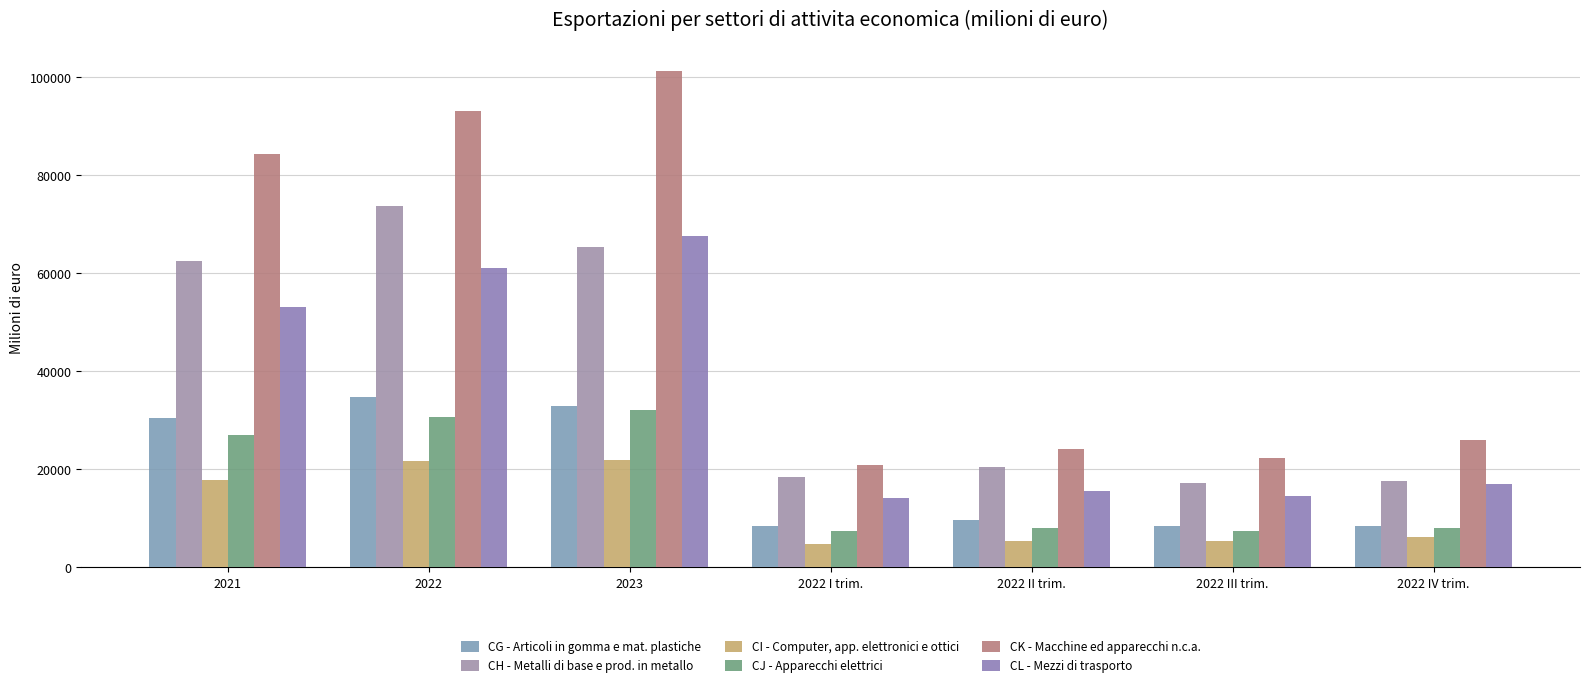

How many groups of bars are there?

7